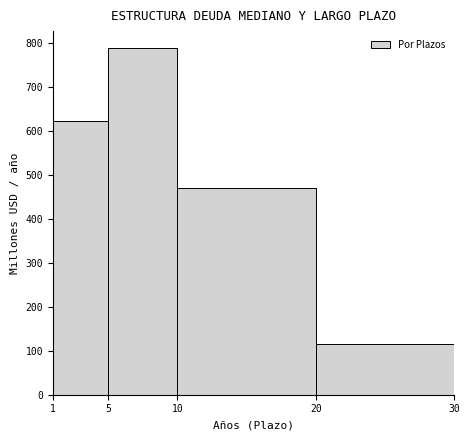

Reading left to right, transcribe this chart: for each bar, give the range it covers on the x-axis and its height. The values are not printed on the chart, so give them approximately, as read against the axis.

1 to 5: 620
5 to 10: 790
10 to 20: 470
20 to 30: 110